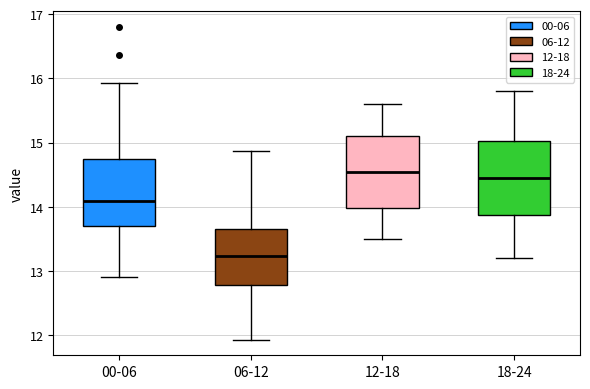

Where does the median line of the box for 12-18 sit on the y-axis? The values are not printed on the chart, so give them approximately, as read against the axis.

14.6